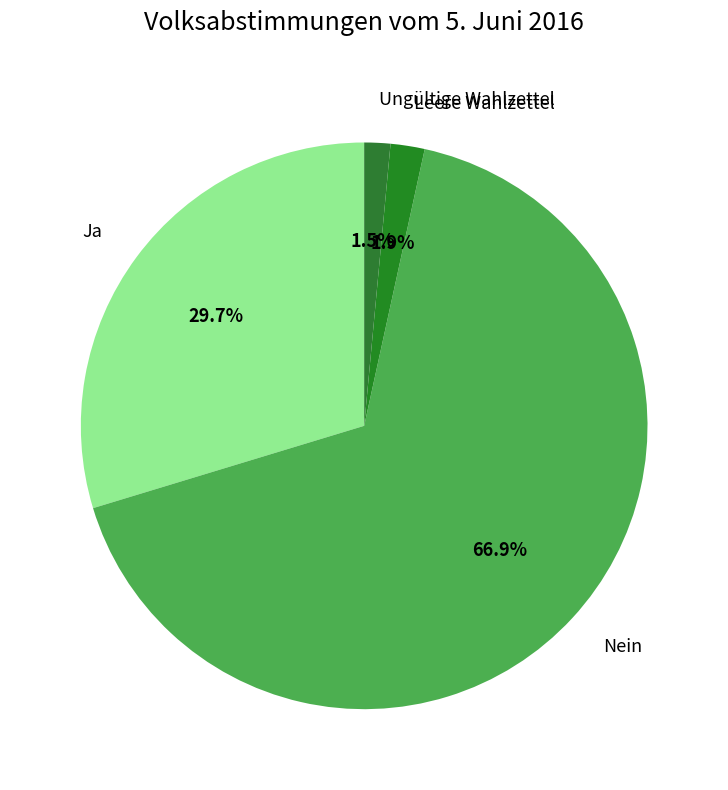

Do Ungültige Wahlzettel and Ja together represent more than half of the pie?

No